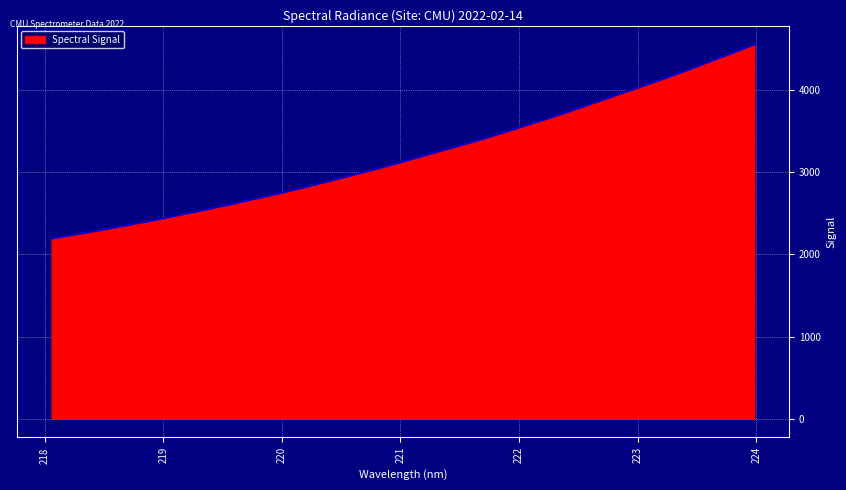

What is the maximum value shown in the chart?

4551.9